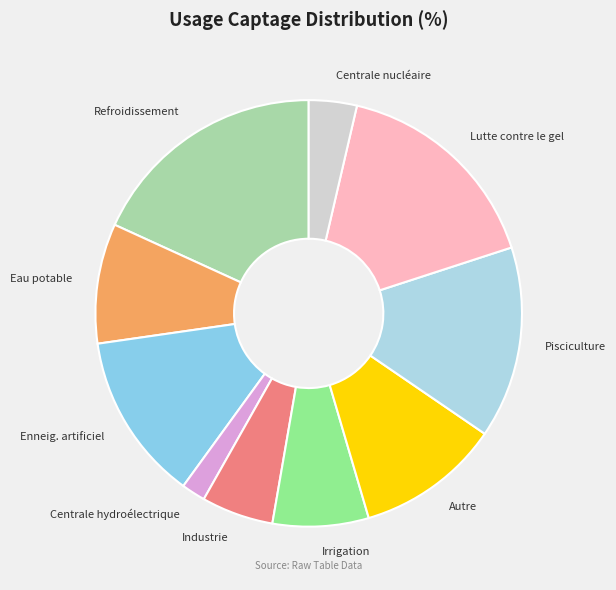

True or false: Industrie accounts for 5% of the total.

True